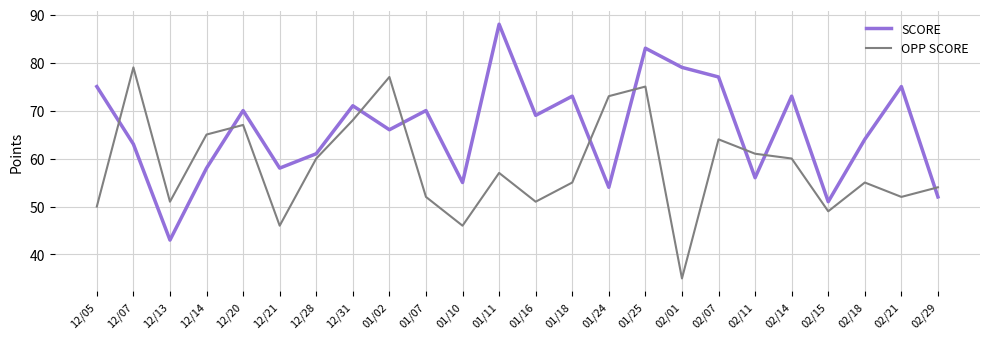

Reading right to left, list all the values displayed in this chart.

SCORE: 52	75	64	51	73	56	77	79	83	54	73	69	88	55	70	66	71	61	58	70	58	43	63	75
OPP SCORE: 54	52	55	49	60	61	64	35	75	73	55	51	57	46	52	77	68	60	46	67	65	51	79	50